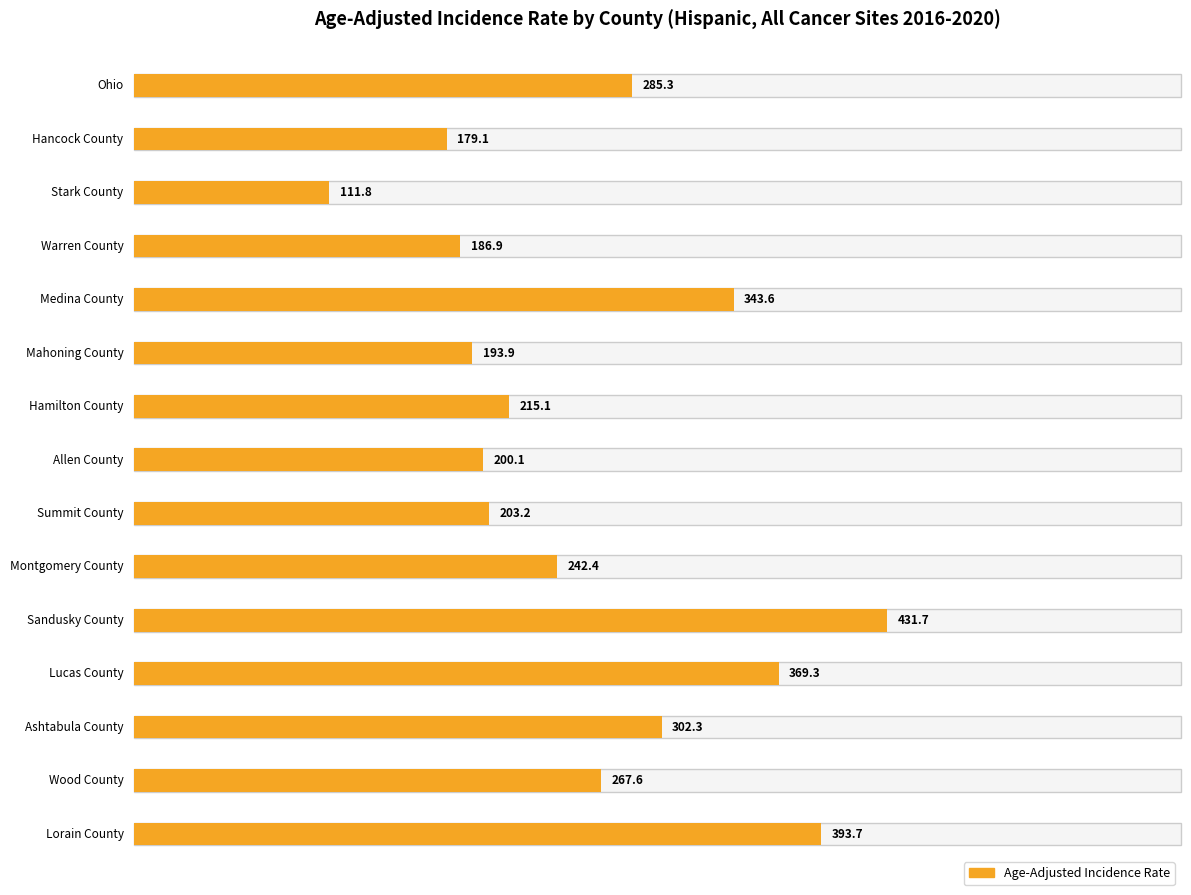

List the labels in order of Age-Adjusted Incidence Rate value, smallest first.

Stark County, Hancock County, Warren County, Mahoning County, Allen County, Summit County, Hamilton County, Montgomery County, Wood County, Ohio, Ashtabula County, Medina County, Lucas County, Lorain County, Sandusky County